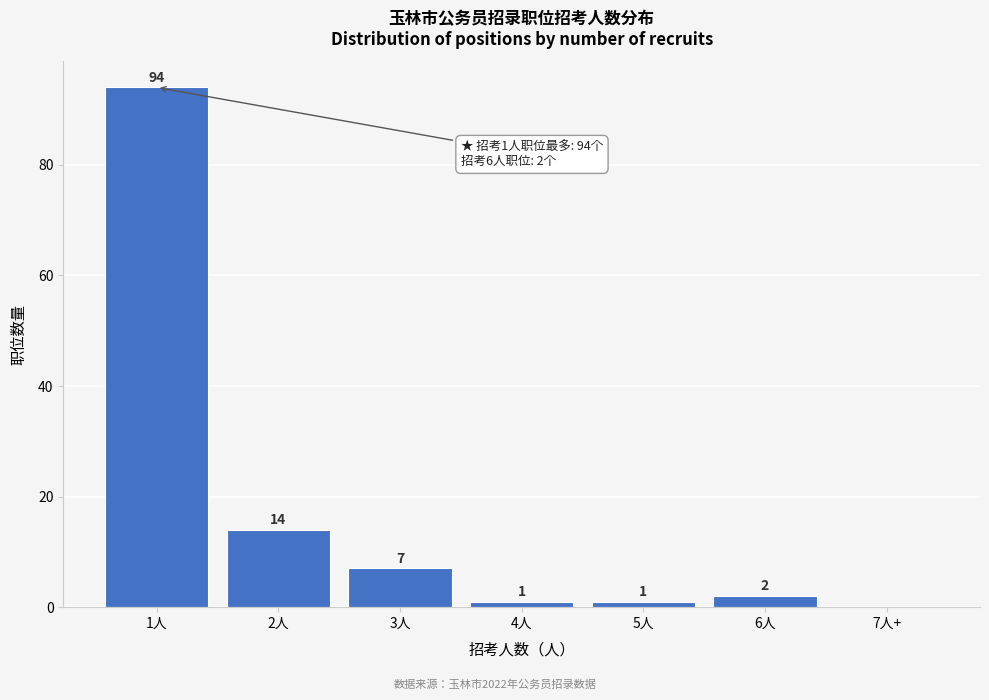

Reading right to left, extract all data points from this chart.

7人+=0	6人=2	5人=1	4人=1	3人=7	2人=14	1人=94